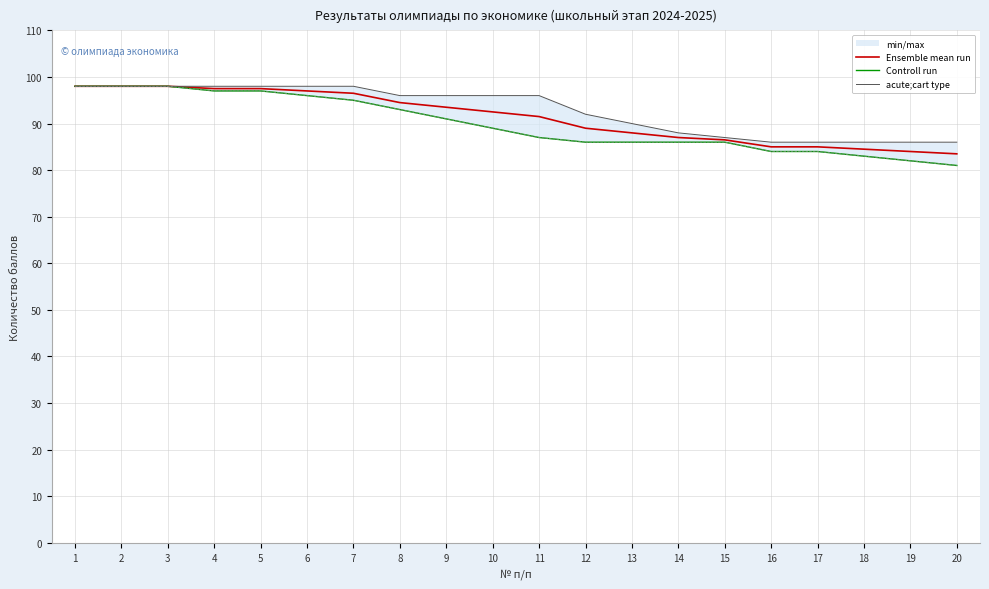

Reading left to right, what are all the values shown in this chart?

Ensemble mean run: 98.0	98.0	98.0	97.5	97.5	97.0	96.5	94.5	93.5	92.5	91.5	89.0	88.0	87.0	86.5	85.0	85.0	84.5	84.0	83.5
Controll run: 98.0	98.0	98.0	97.0	97.0	96.0	95.0	93.0	91.0	89.0	87.0	86.0	86.0	86.0	86.0	84.0	84.0	83.0	82.0	81.0
acute;cart type: 98.0	98.0	98.0	98.0	98.0	98.0	98.0	96.0	96.0	96.0	96.0	92.0	90.0	88.0	87.0	86.0	86.0	86.0	86.0	86.0